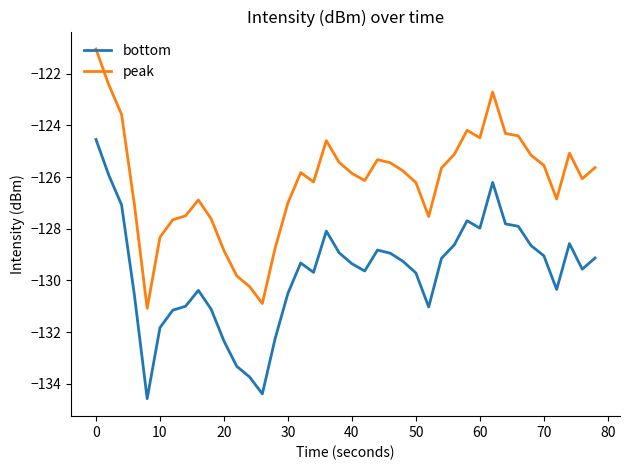

True or false: bottom and peak intersect in this chart.

False